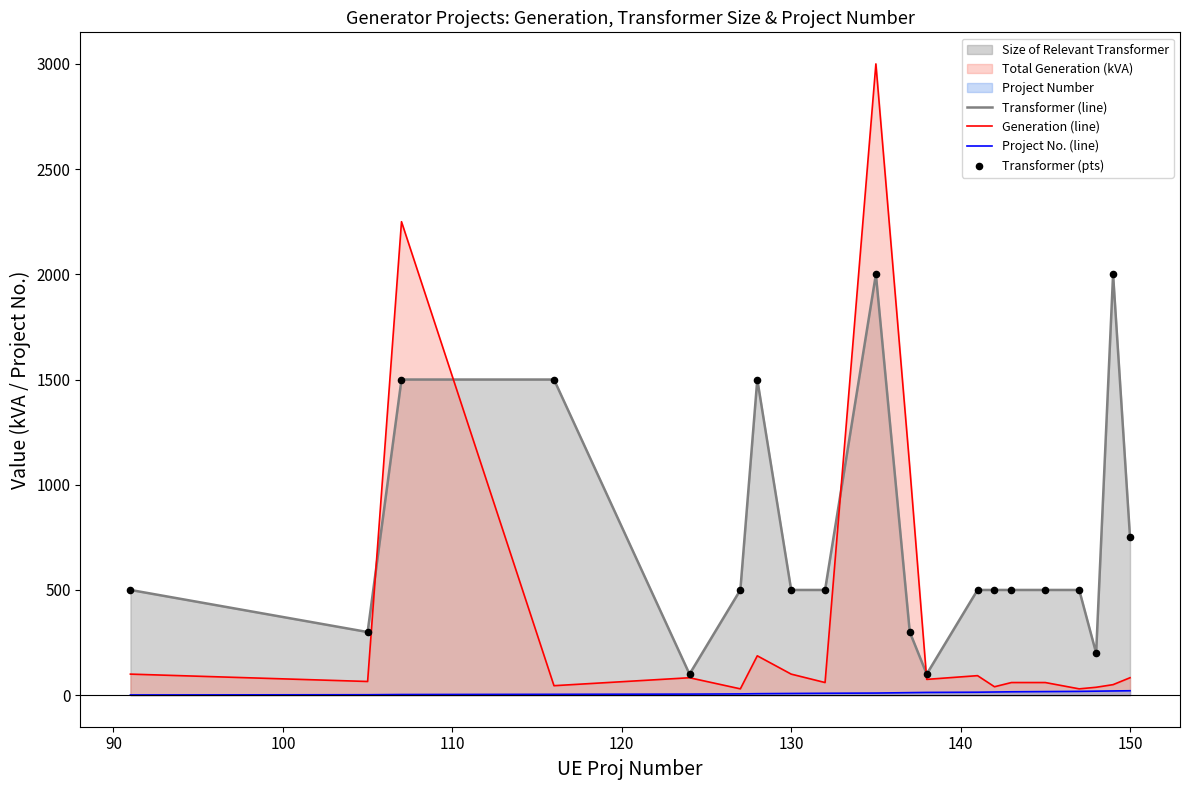

Which series has the largest total across all categories?

Transformer (line)